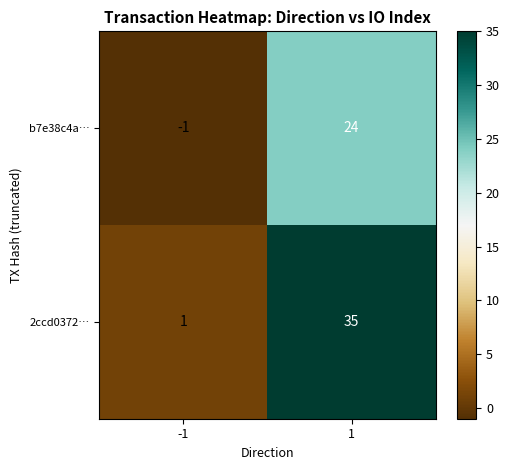

List the series in order of their peak value, highest first.

2ccd0372…, b7e38c4a…